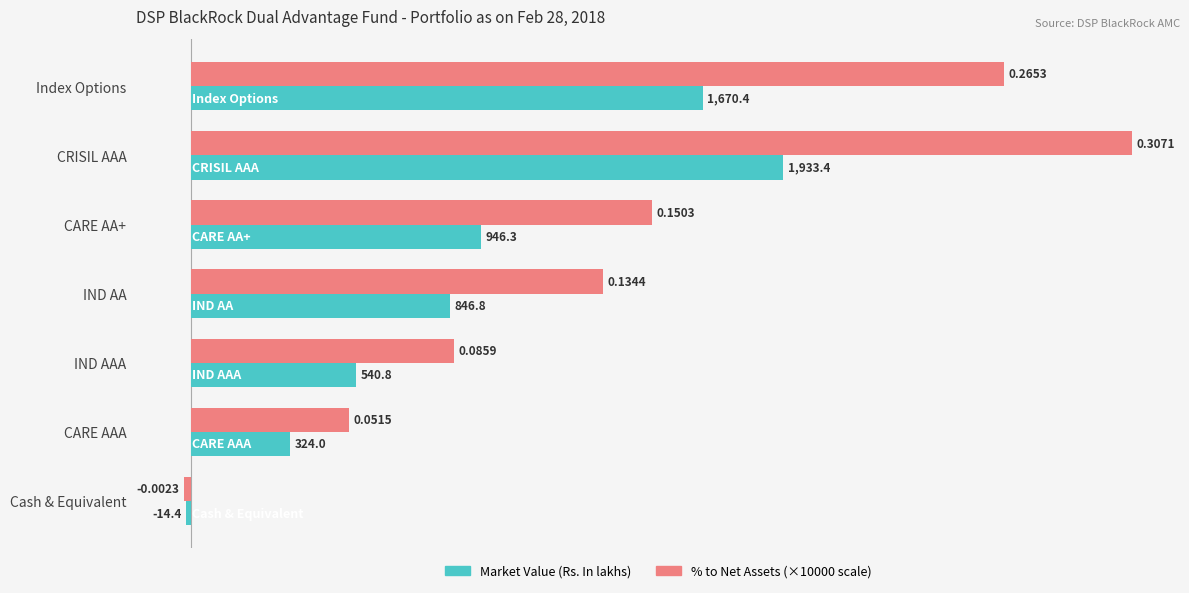

What is the spread (max minus min) of values at Index Options?

982.6